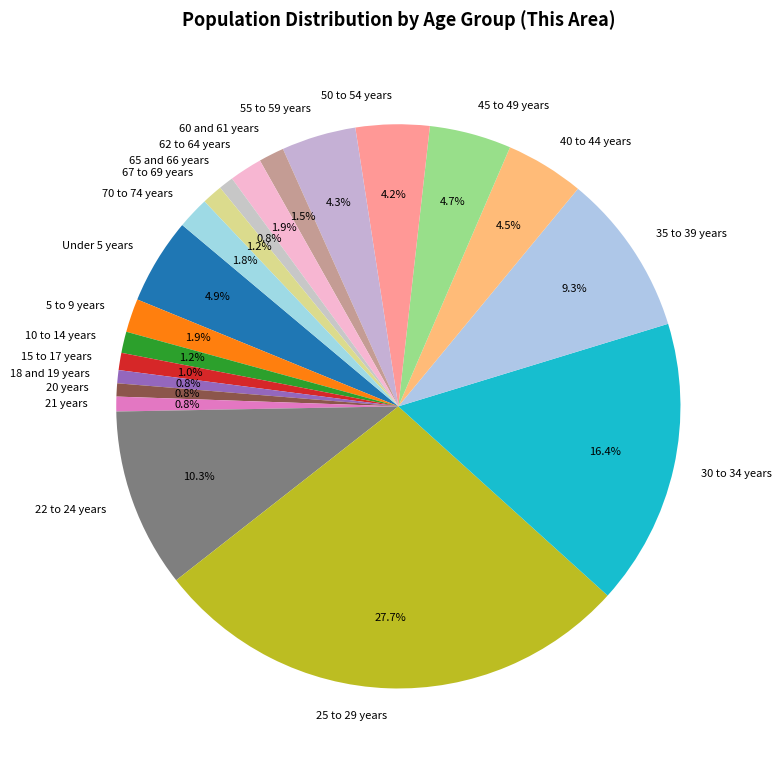

Approximately how many times larger is the value at 50 to 54 years compared to 65 and 66 years?

5.0